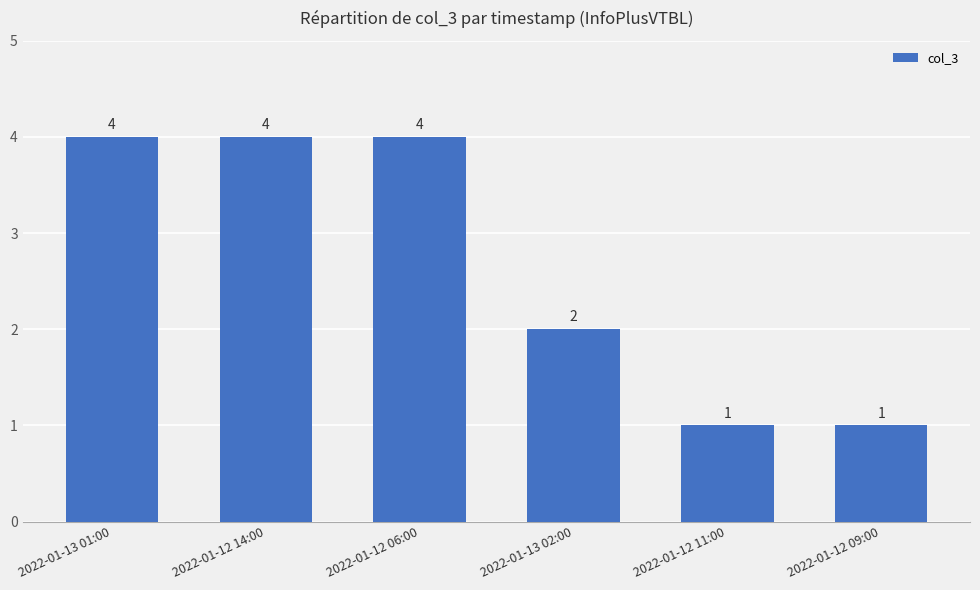

Which has a higher value, 2022-01-12 11:00 or 2022-01-13 02:00?

2022-01-13 02:00